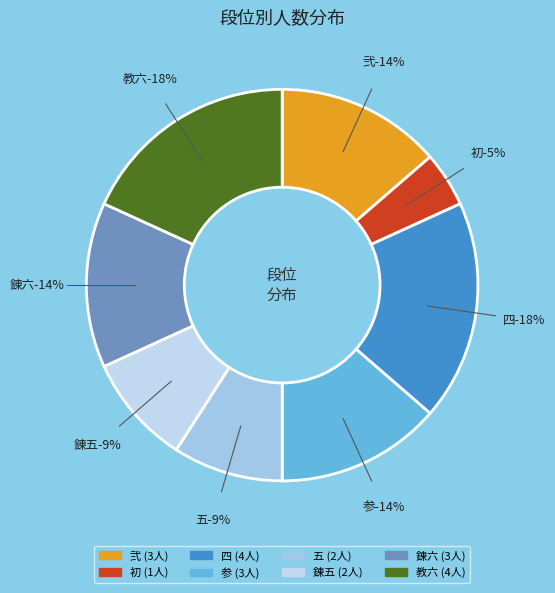

To the nearest percent, what is the average slice percentage?

12%